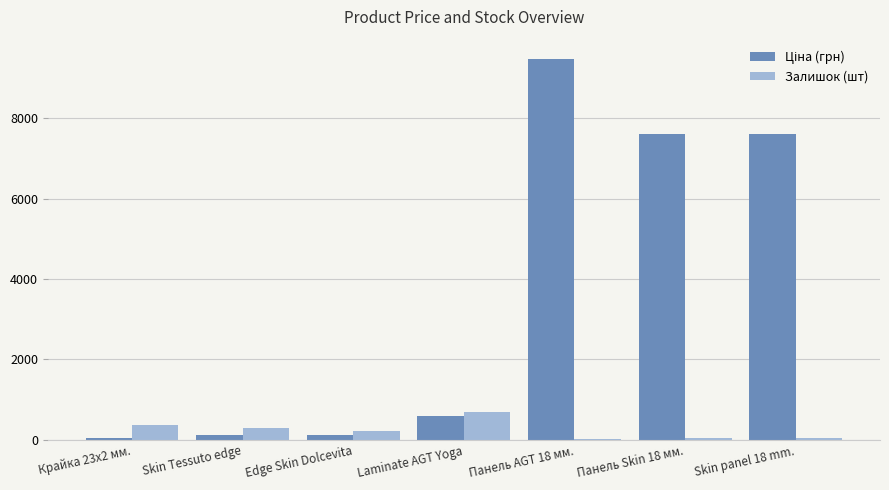

Where does the Залишок (шт) series first go above 215?

Крайка 23x2 мм.